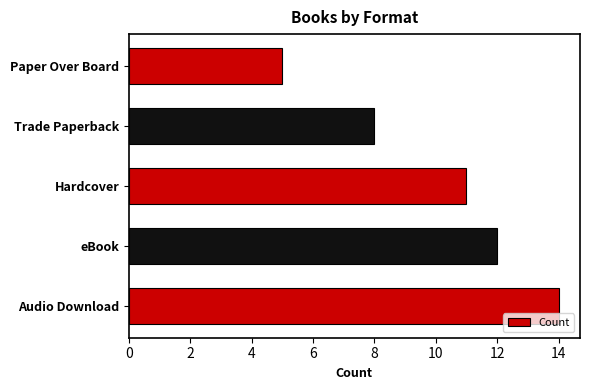

At which label is the value closest to 9?

Trade Paperback